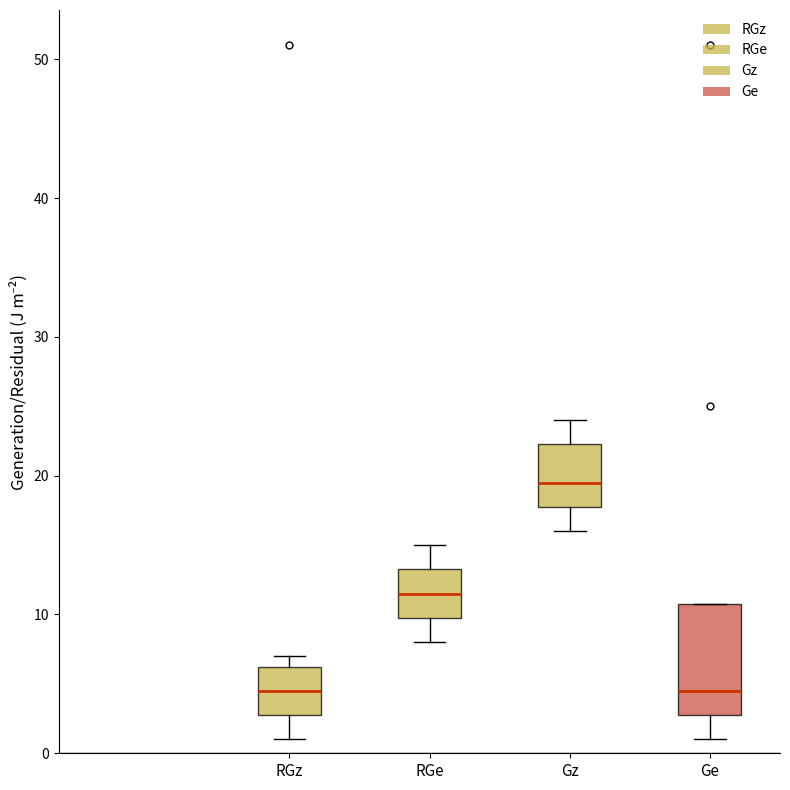

Where does the lower whisker of the box for Ge end on the y-axis? The values are not printed on the chart, so give them approximately, as read against the axis.

1